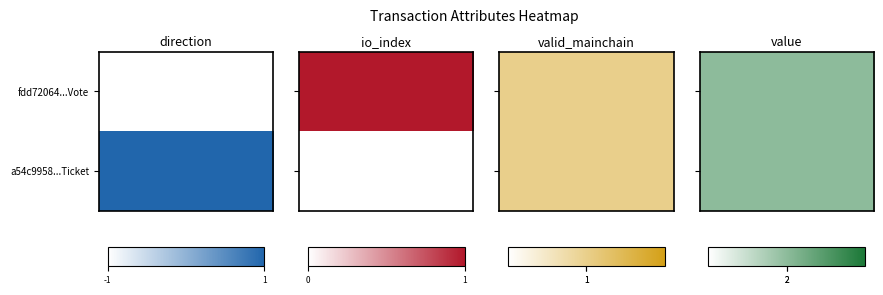

What is the approximate value of a54c9958e1cfe516bd1d16f8c004d12bcf5a05a at valid_mainchain?

1